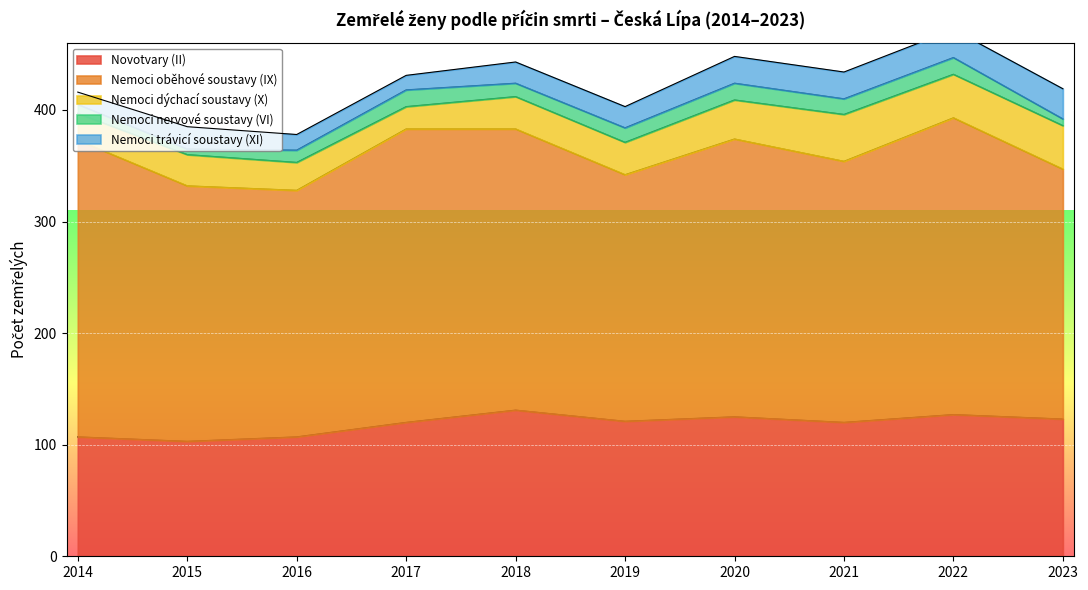

List the series in order of their peak value, lowest first.

Nemoci nervové soustavy (VI), Nemoci trávicí soustavy (XI), Nemoci dýchací soustavy (X), Novotvary (II), Nemoci oběhové soustavy (IX)